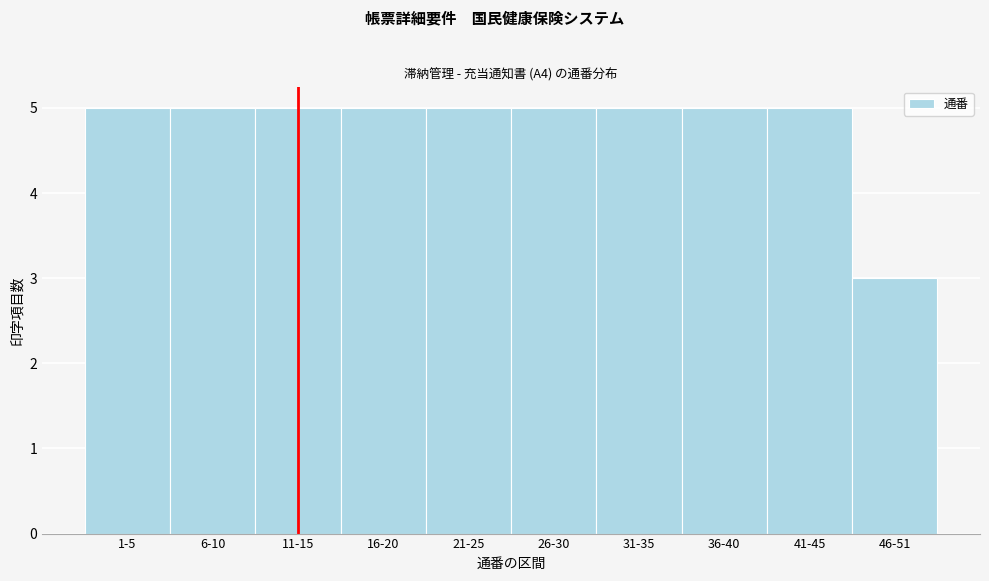

Reading left to right, list all the values displayed in this chart.

5	5	5	5	5	5	5	5	5	3